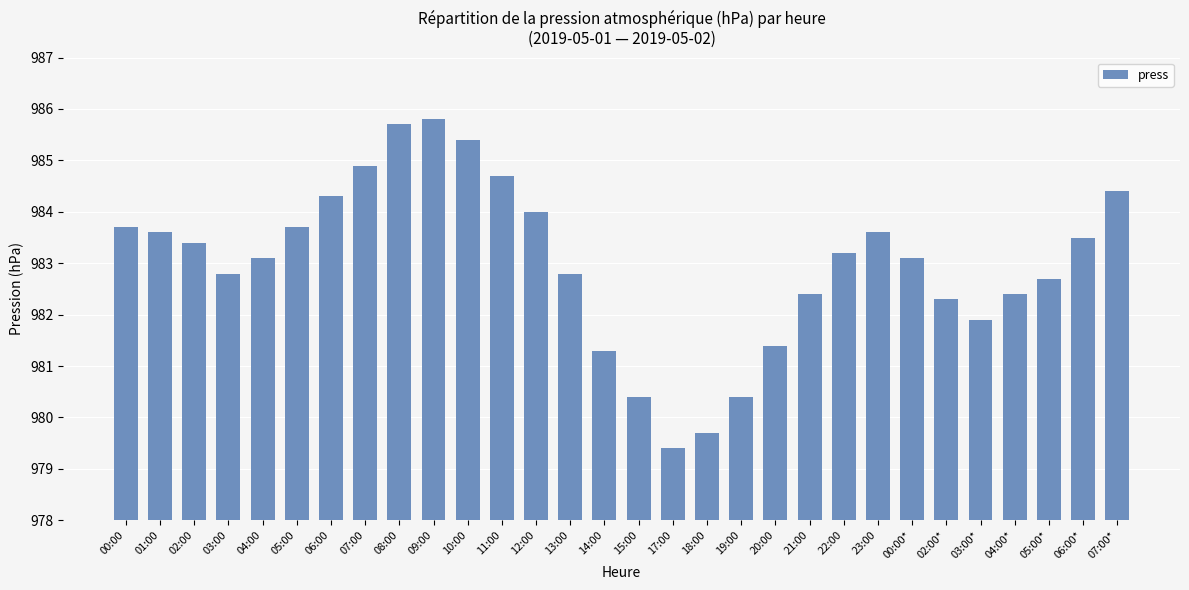

What is the label of the 2nd bar from the left?

01:00